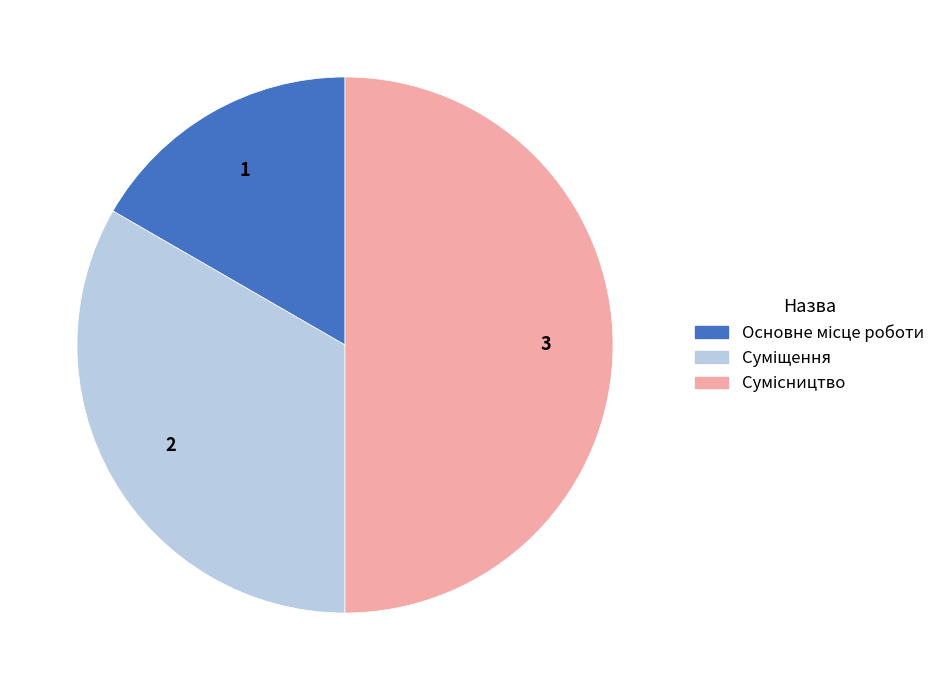

Which has a higher value, Основне місце роботи or Сумісництво?

Сумісництво